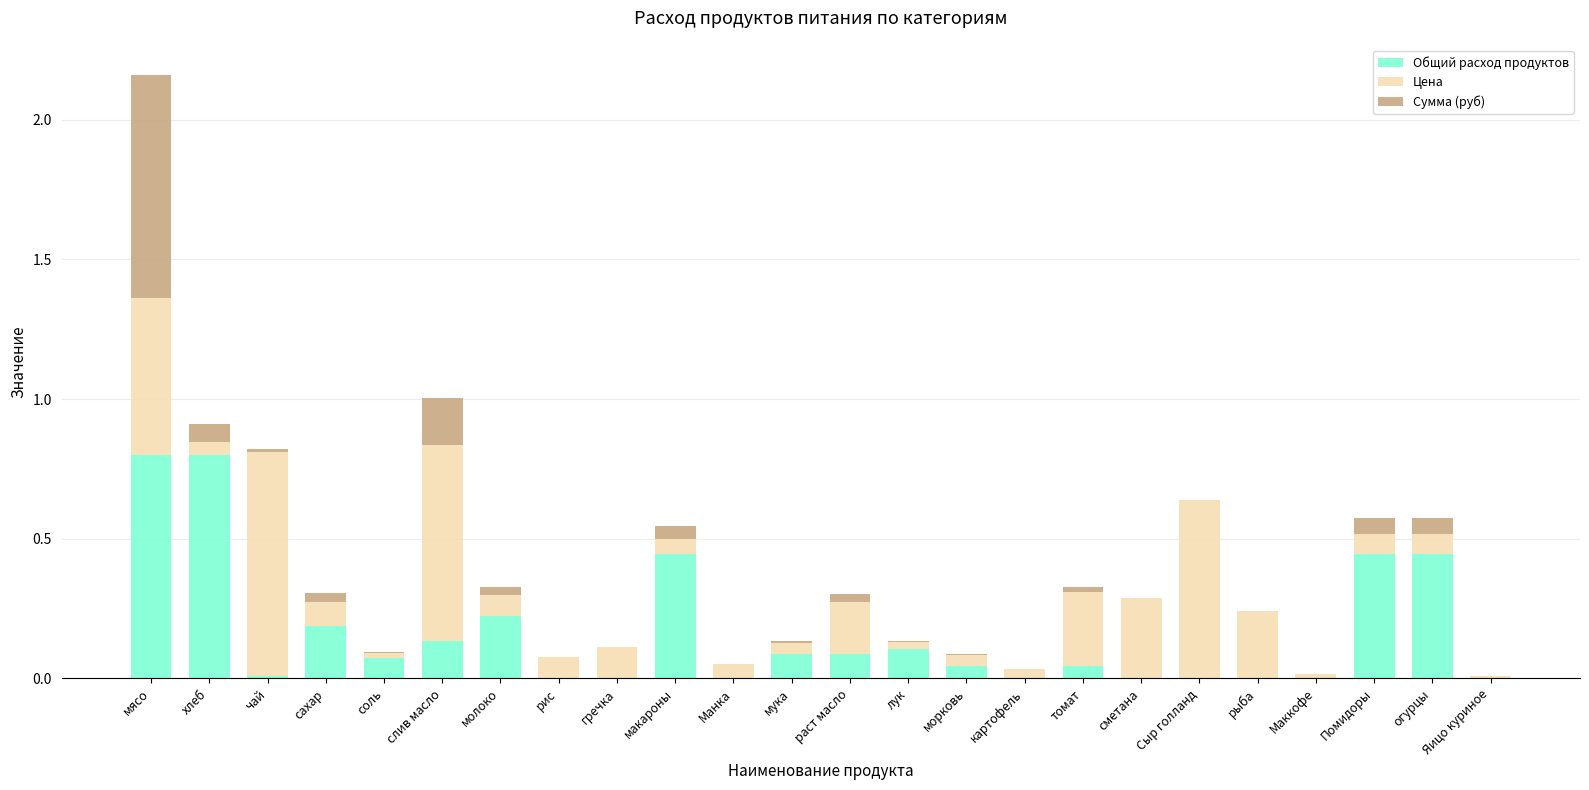

How many categories are shown in the chart?

24